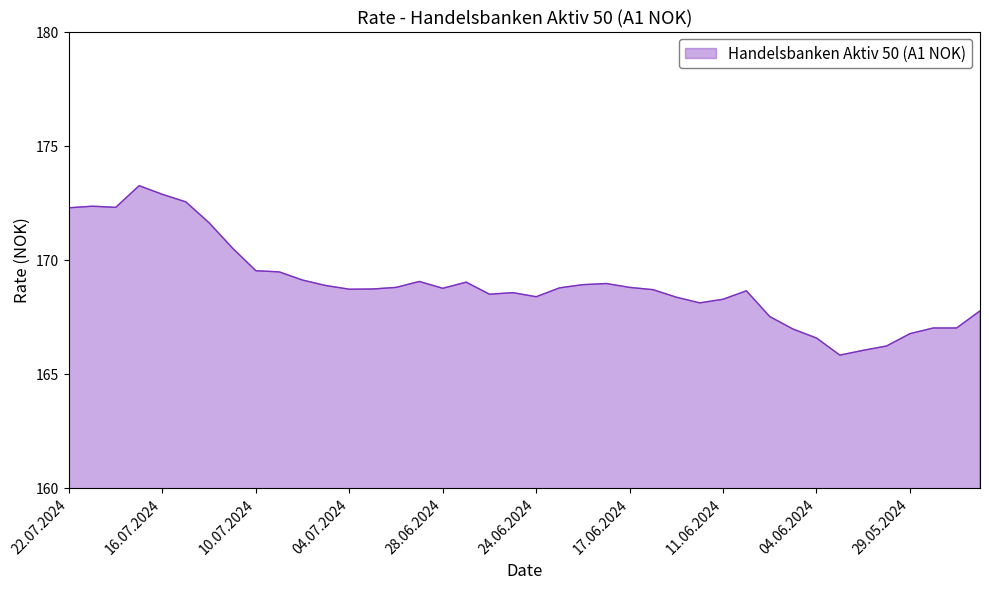

What is the maximum value shown in the chart?

173.2